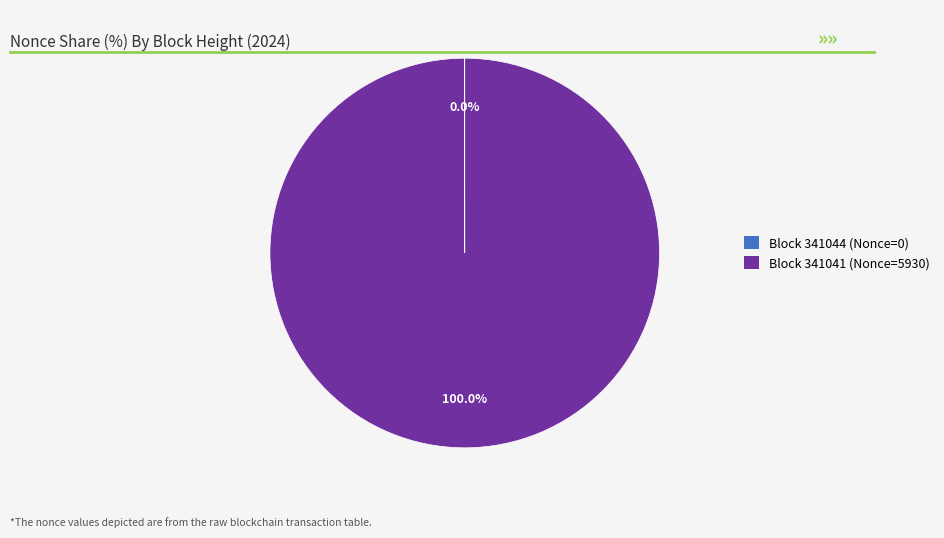

Does any single category account for the majority?

Yes